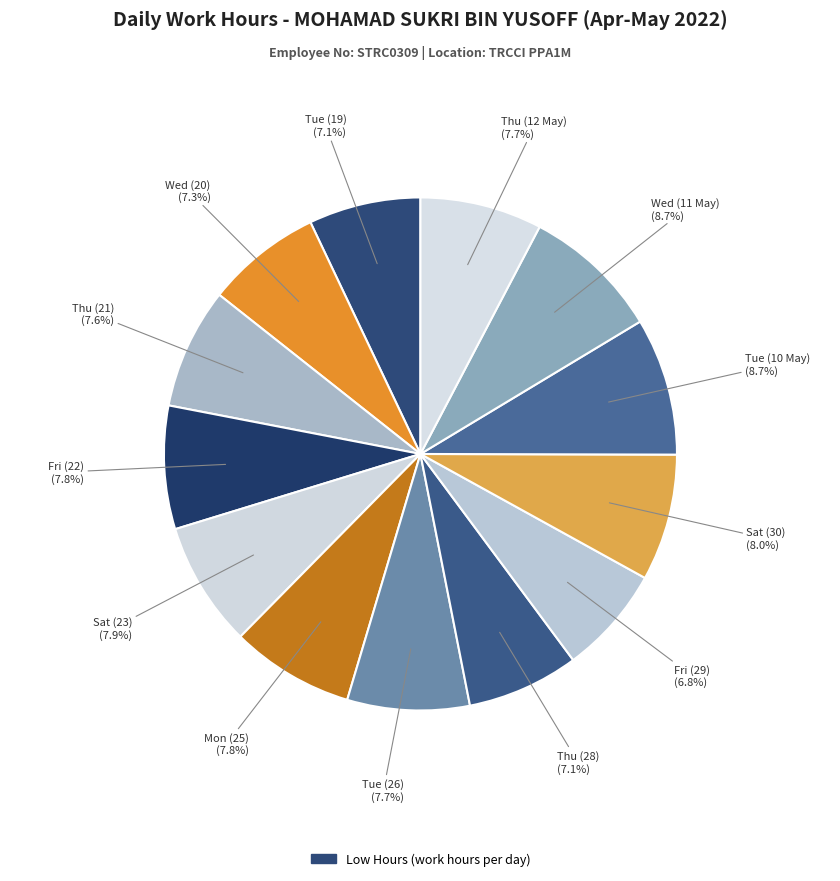

How many segments does this pie chart have?

13